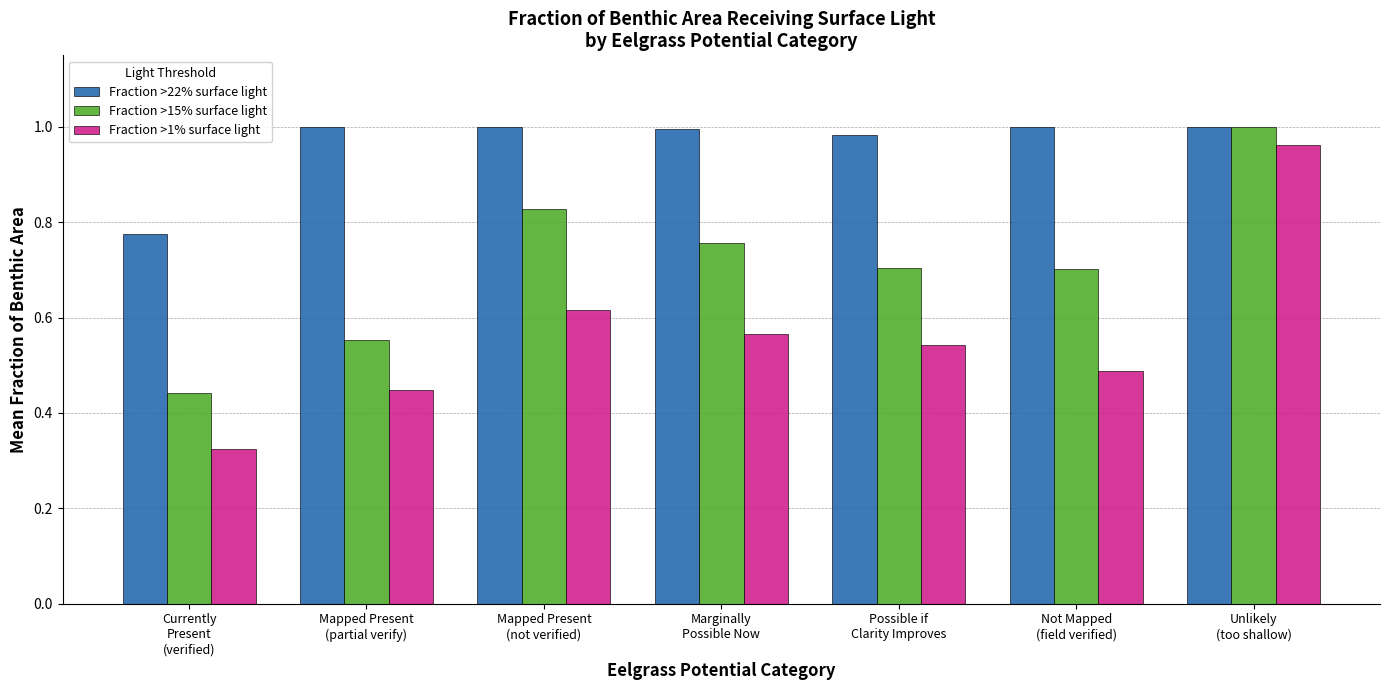

How many bars are there in each group?

3